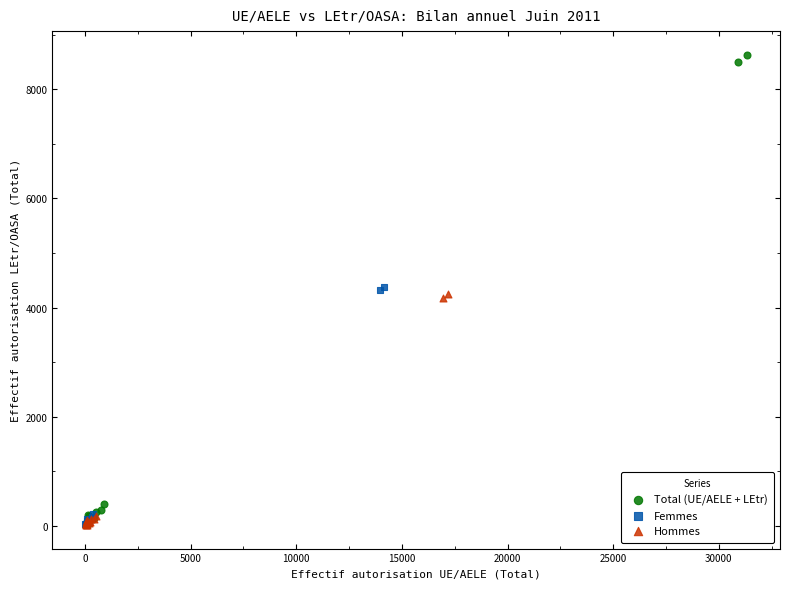

Which series has the largest Y range (max minus min)?

Total (UE/AELE + LEtr)